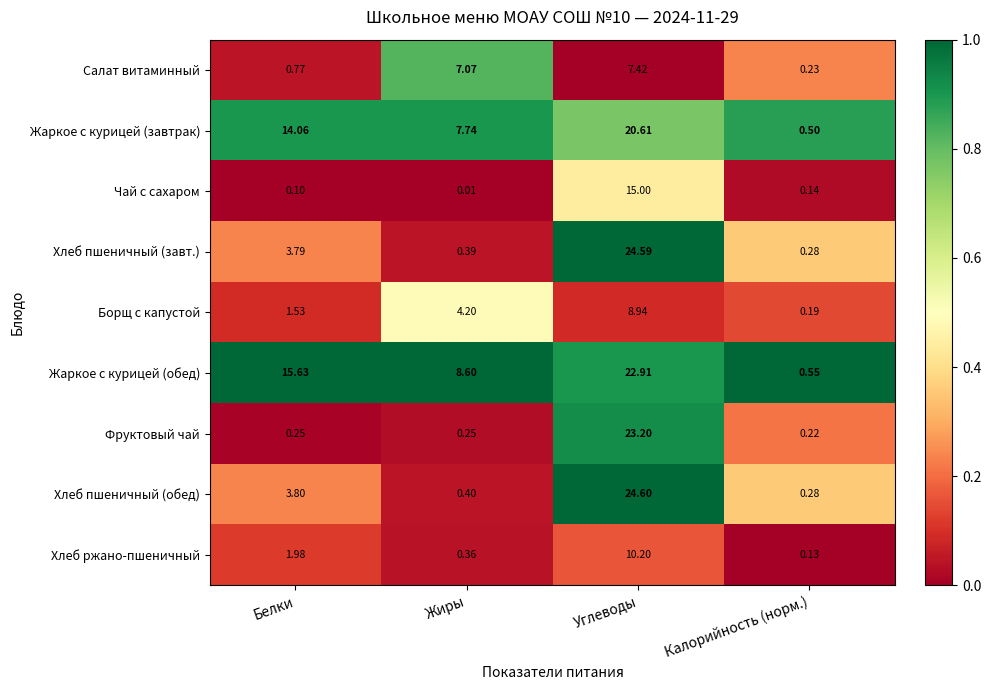

Which series has the widest spread of values?

Хлеб пшеничный (обед)